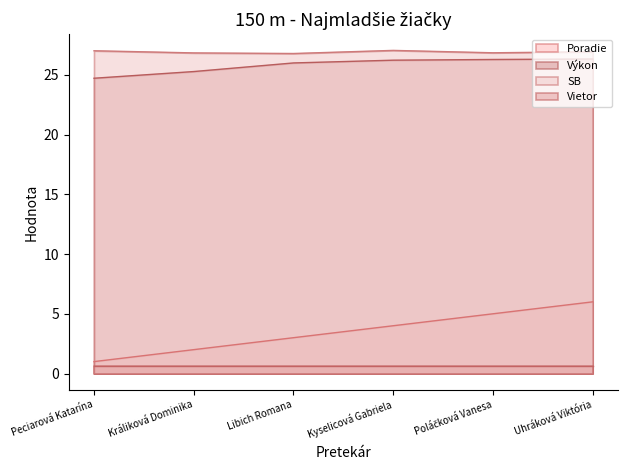

What is the total value across all series at Peciarová Katarína?

53.3